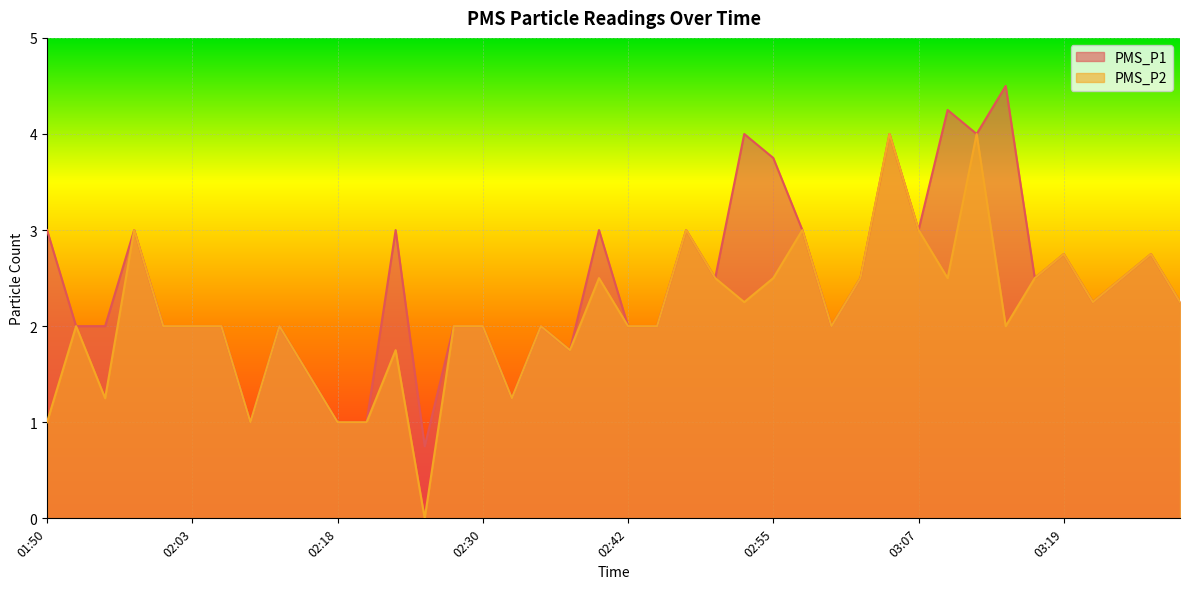

True or false: PMS_P2 has a value of 3.0 at 01:58.

True